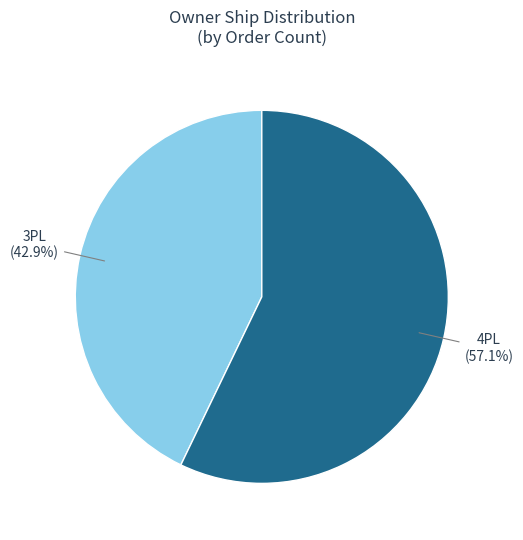

Is there a majority slice in this chart?

Yes